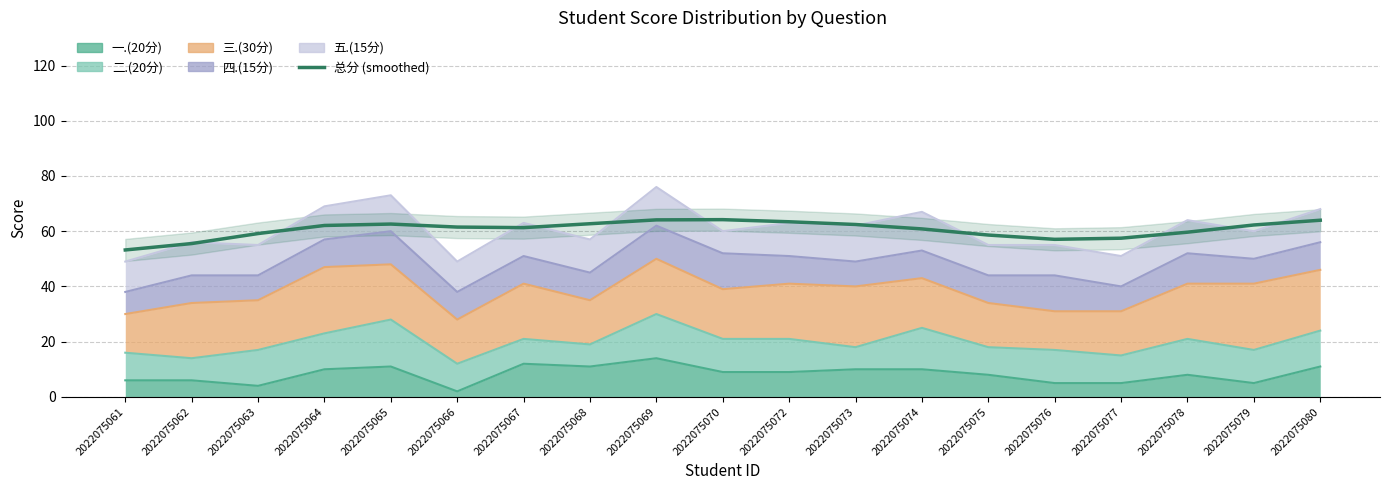

True or false: the data shows 62.7 at 2022075068.

True